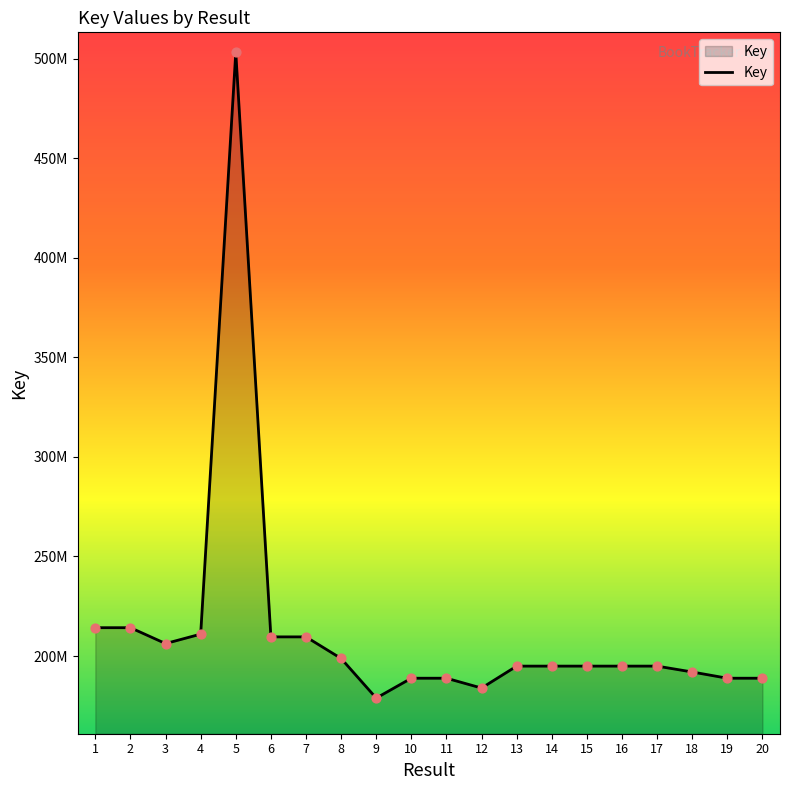

Is this an area chart (filled region under the line)?

Yes